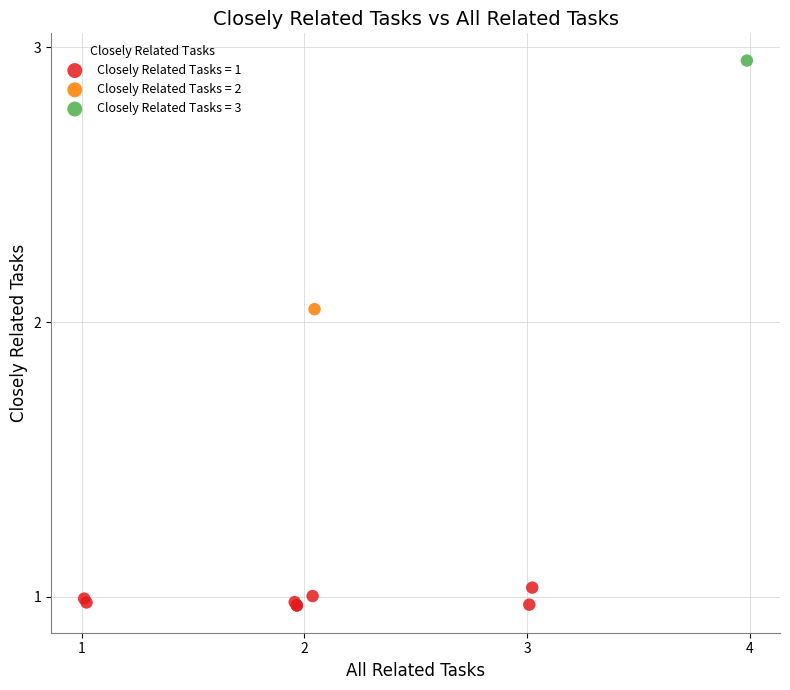

Which series reaches the minimum Y coordinate?

Closely Related Tasks = 1